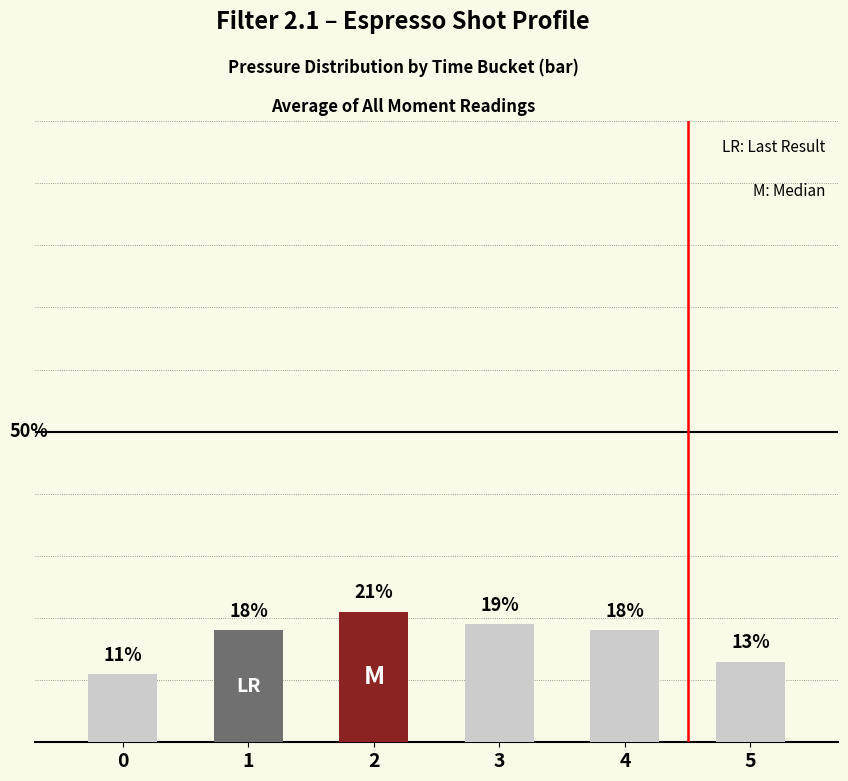

Between 1 and 0, which is larger?

1